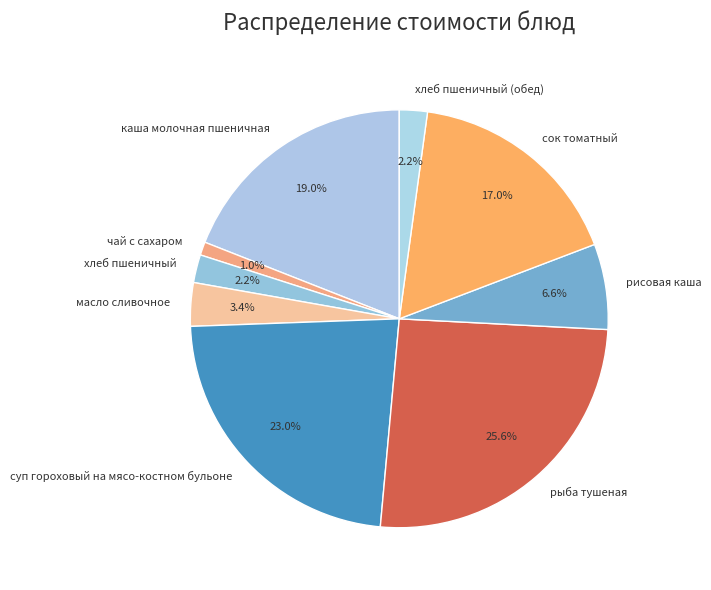

Count the number of slices in the pie.

9